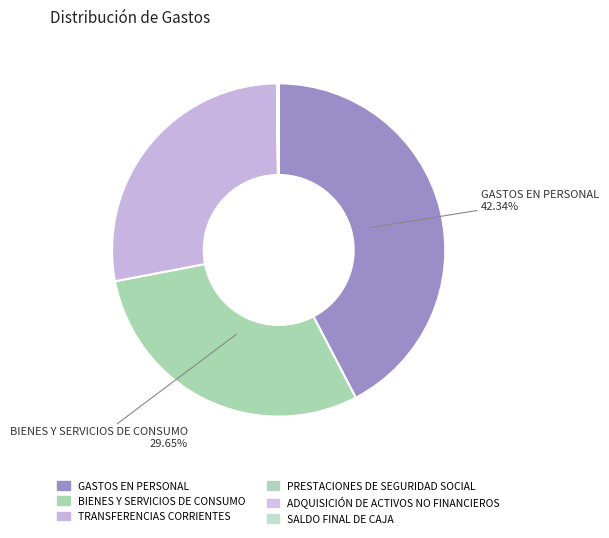

Does any single category account for the majority?

No